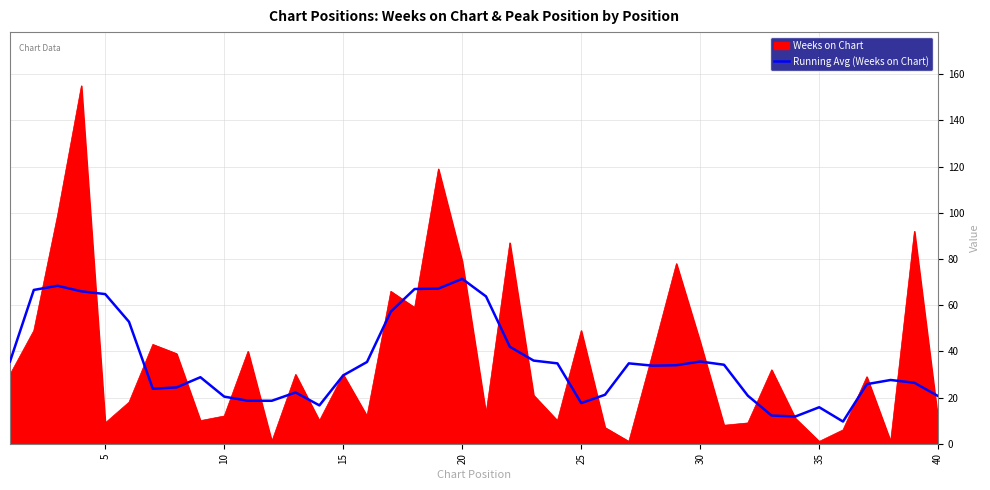

List the series in order of their peak value, highest first.

Weeks on Chart, Running Avg (Weeks on Chart)